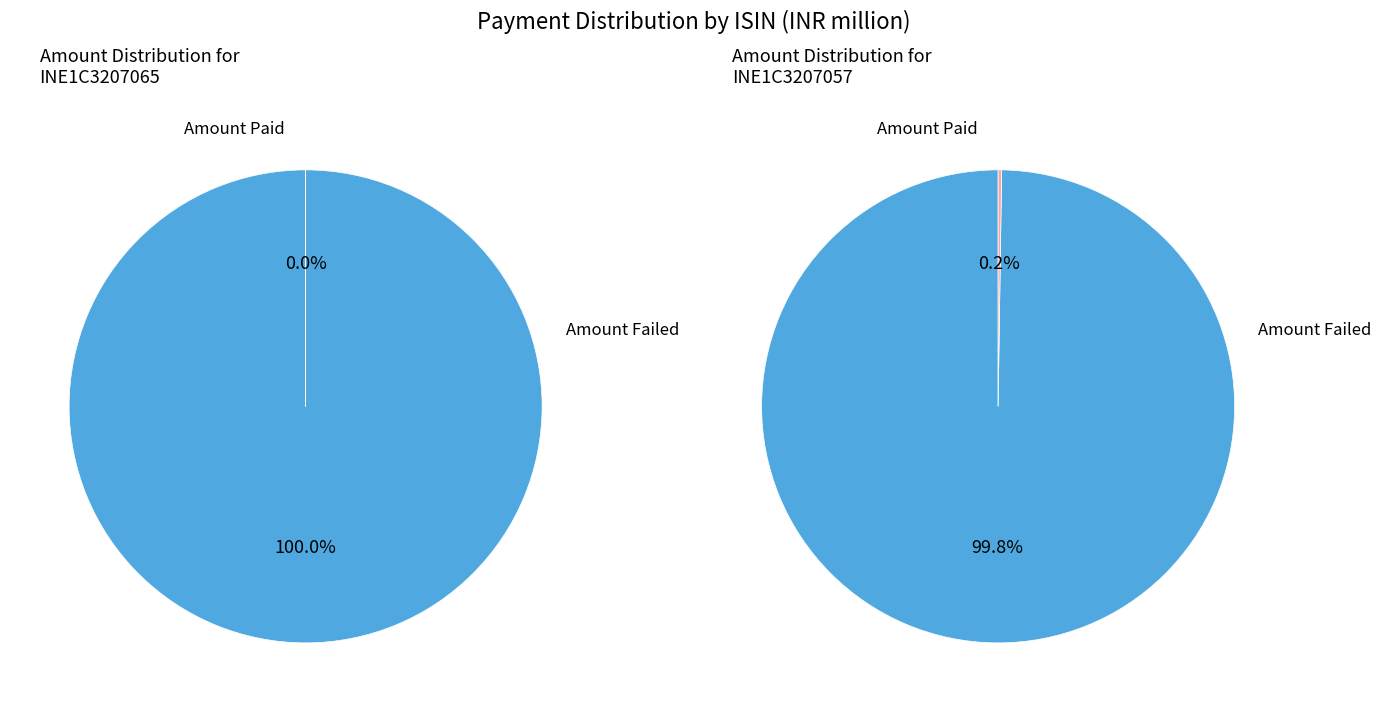

To the nearest percent, what portion does INE1C3207065 represent?

51%